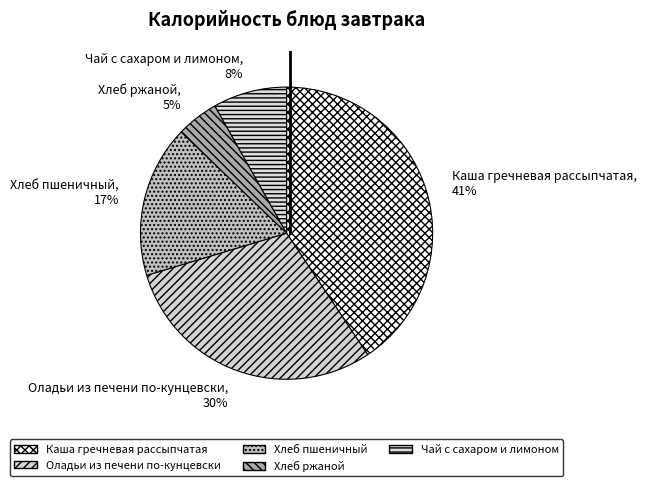

To the nearest percent, what percentage of the pie is Хлеб пшеничный?

17%